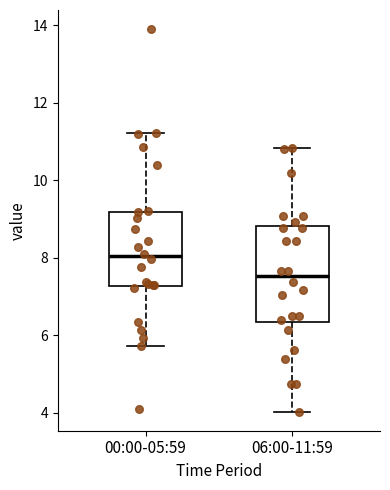

Reading left to right, read every box against the y-axis: the position of its median line, the range the box covers, and the ends of its whiskers. The values are not printed on the chart, so give them approximately, as read against the axis.

00:00-05:59: median 8.0, box 7.2 to 9.2, whiskers 5.8 to 11.2
06:00-11:59: median 7.6, box 6.4 to 8.8, whiskers 4.0 to 10.8